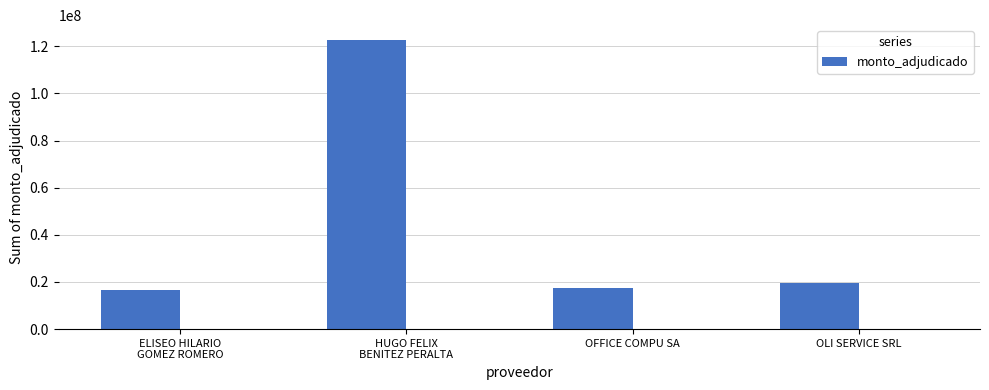

How many values are below 19400000?

2